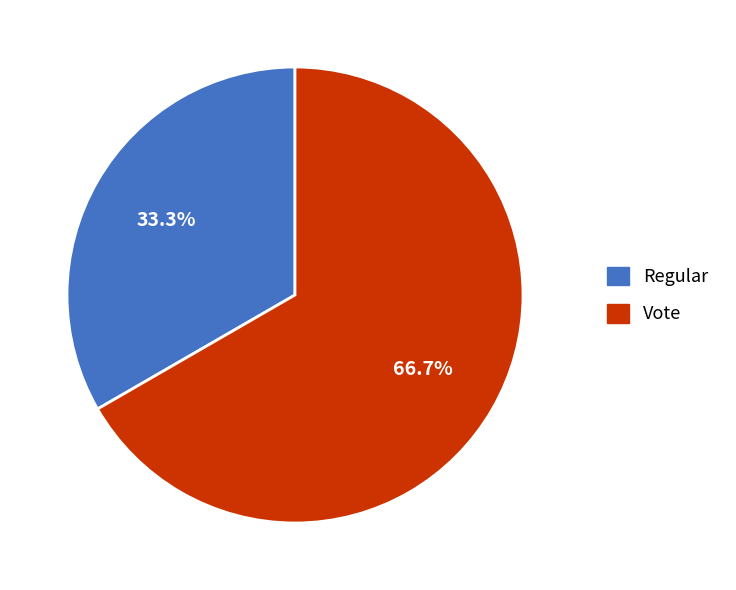

Count the number of slices in the pie.

2